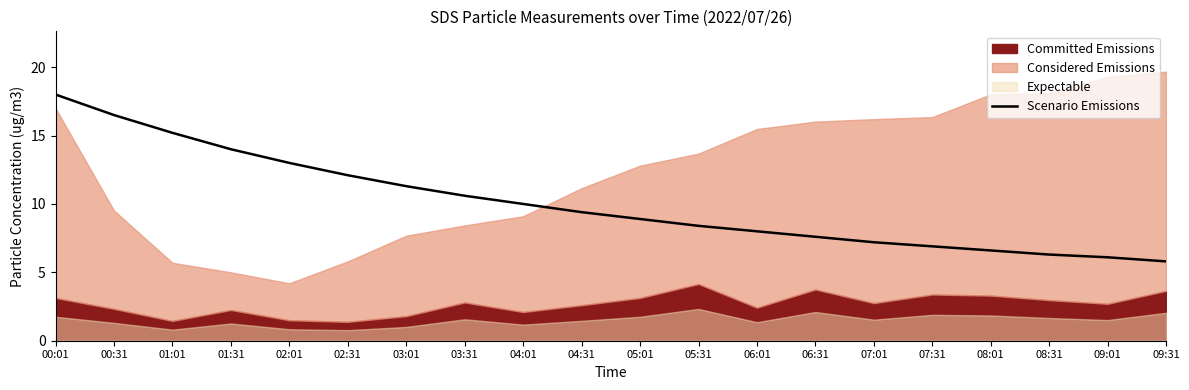

Which category has the highest value in the Scenario Emissions series?

00:01